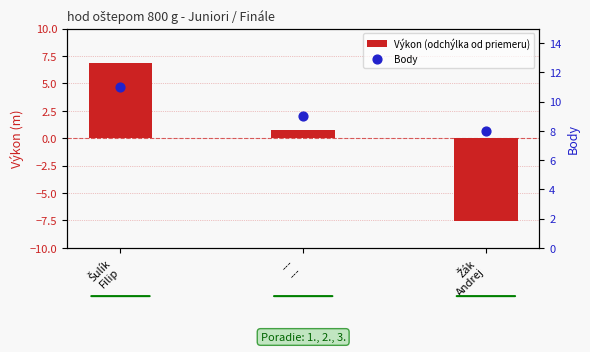

At how many categories does at least one series exceed 6?

3